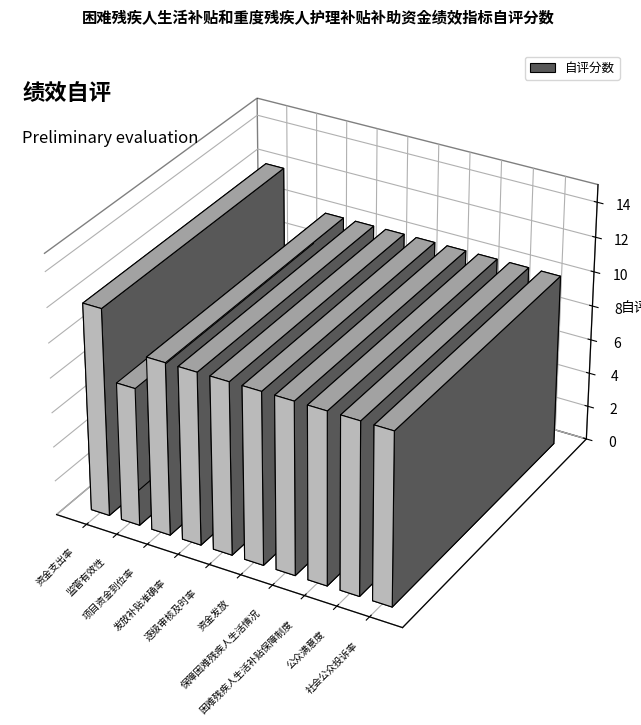

Which category has the highest value across all series?

资金支出率